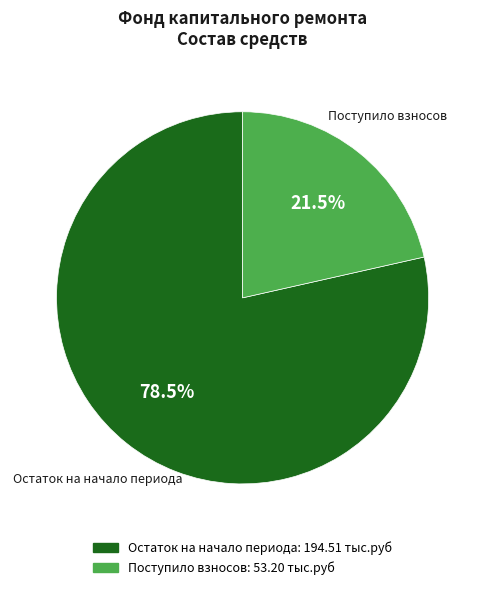

Does any single category account for the majority?

Yes